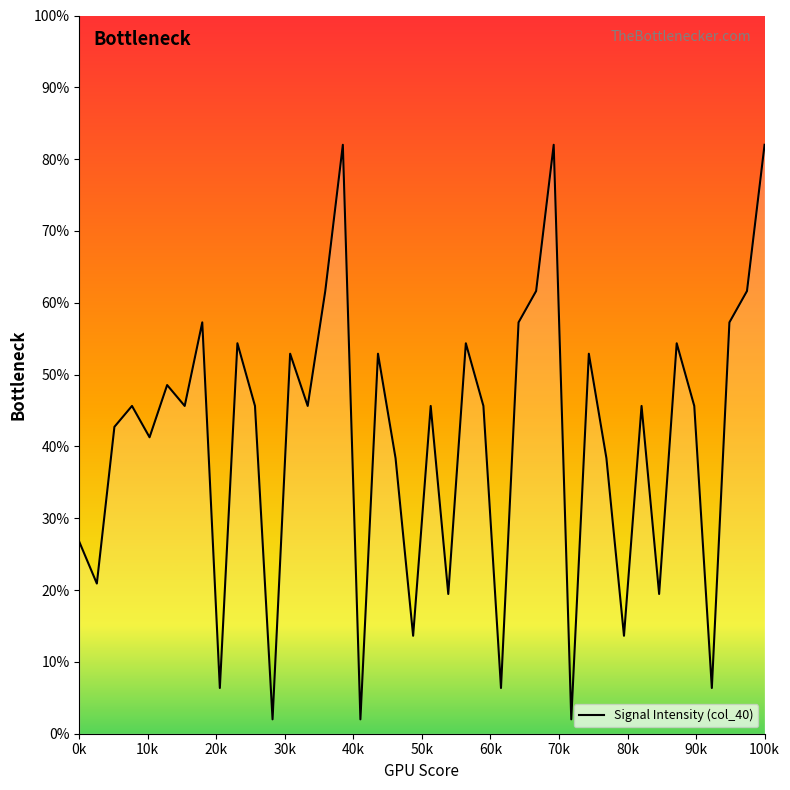

What is the smallest value displayed?

2.0